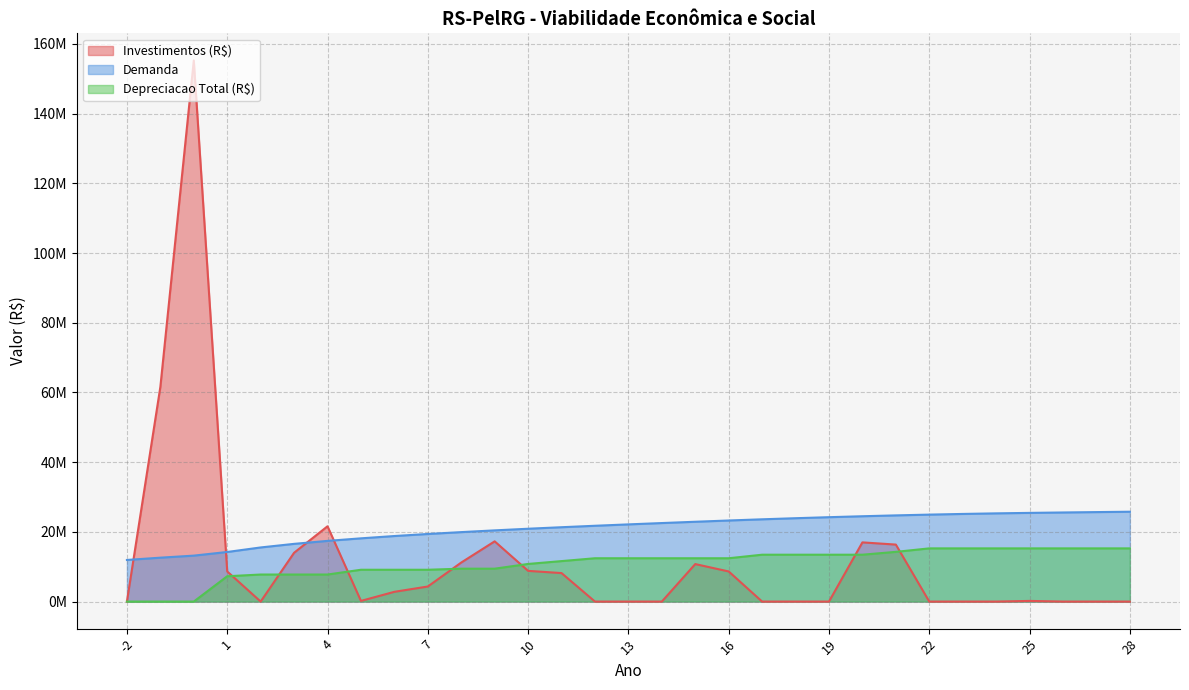

Reading left to right, list all the values displayed in this chart.

Investimentos (R$): 0.0	61600000.0	155276480.0	8640000.0	0.0	14000000.0	21600000.0	189000.0	2800000.0	4320000.0	11200000.0	17280000.0	8808226.6	8175226.6	0.0	0.0	0.0	10757000.0	8640000.0	0.0	0.0	0.0	16983453.2	16350453.2	0.0	0.0	0.0	189000.0	0.0	0.0	0.0
Demanda: 11939966.4	12597757.1	13183185.8	14227648.3	15530478.2	16558378.2	17411764.4	18145054.1	18805404.9	19391676.8	19928732.6	20428749.9	20899696.1	21334271.9	21749408.0	22147623.3	22528380.0	22901240.3	23262419.7	23604980.0	23919596.8	24212762.6	24483109.6	24729366.4	24950163.6	25144198.9	25310247.6	25447173.2	25564495.5	25673609.8	25777720.3
Depreciacao Total (R$): 0.0	0.0	0.0	7269249.3	7760283.8	7760283.8	7760283.8	9129514.6	9129514.6	9129514.6	9439079.8	9439079.8	10795270.3	11612792.9	12430315.6	12430315.6	12430315.6	12430315.6	12430315.6	13447458.4	13447458.4	13447458.4	13447458.4	14264981.1	15264175.5	15264175.5	15264175.5	15264175.5	15264175.5	15264175.5	15264175.5